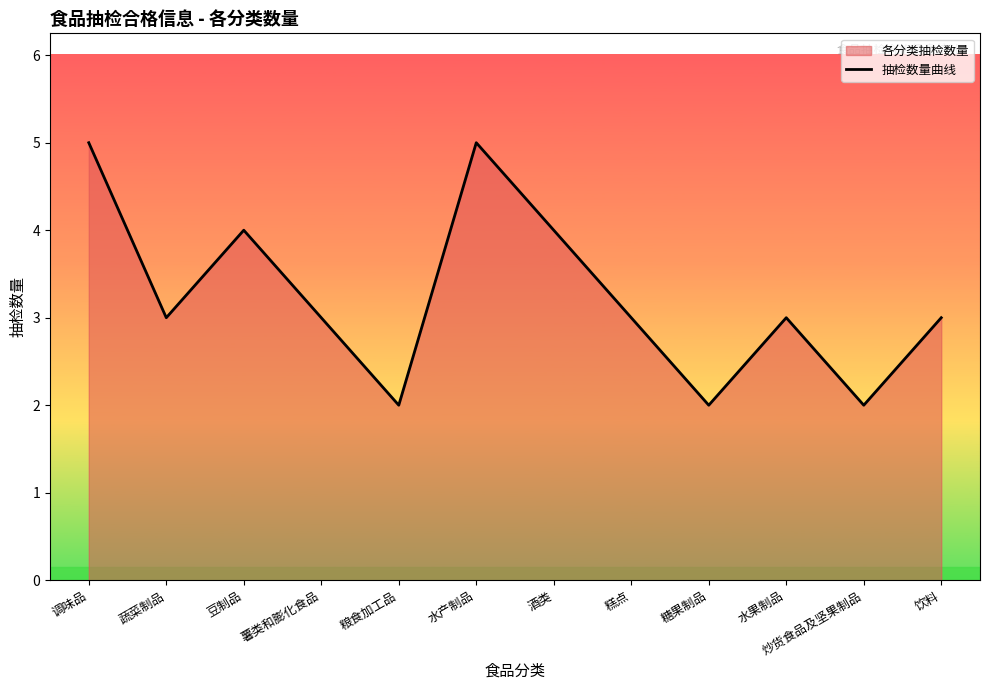

True or false: the data shows 5 at 水产制品.

True